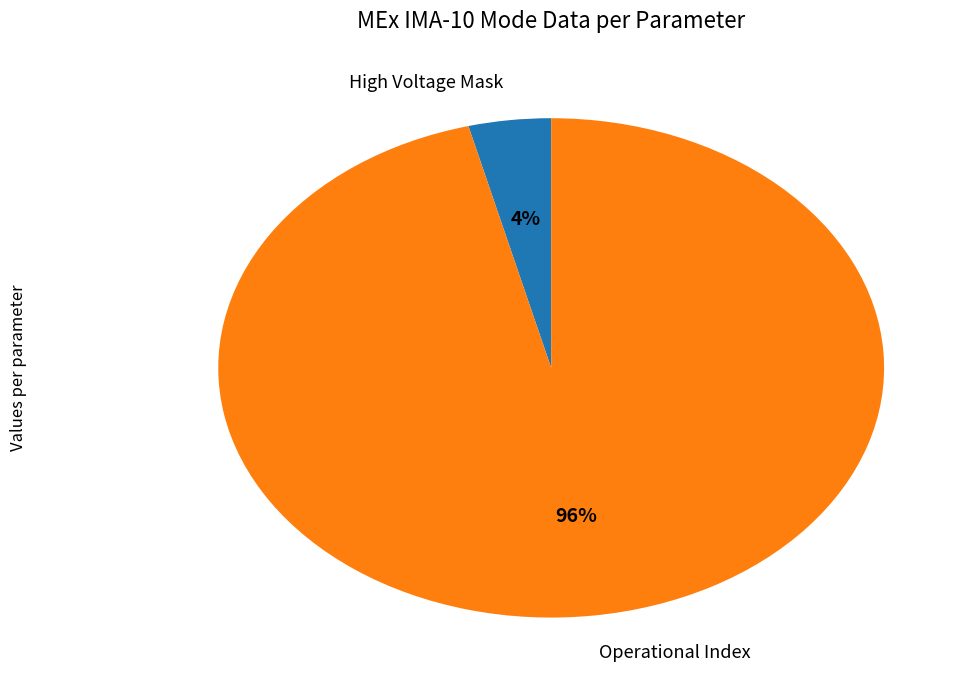

Which category has the biggest portion of the pie?

Operational Index